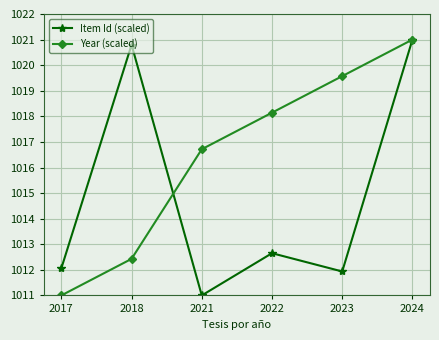

Read the Year (scaled) value at 2021.

1016.7